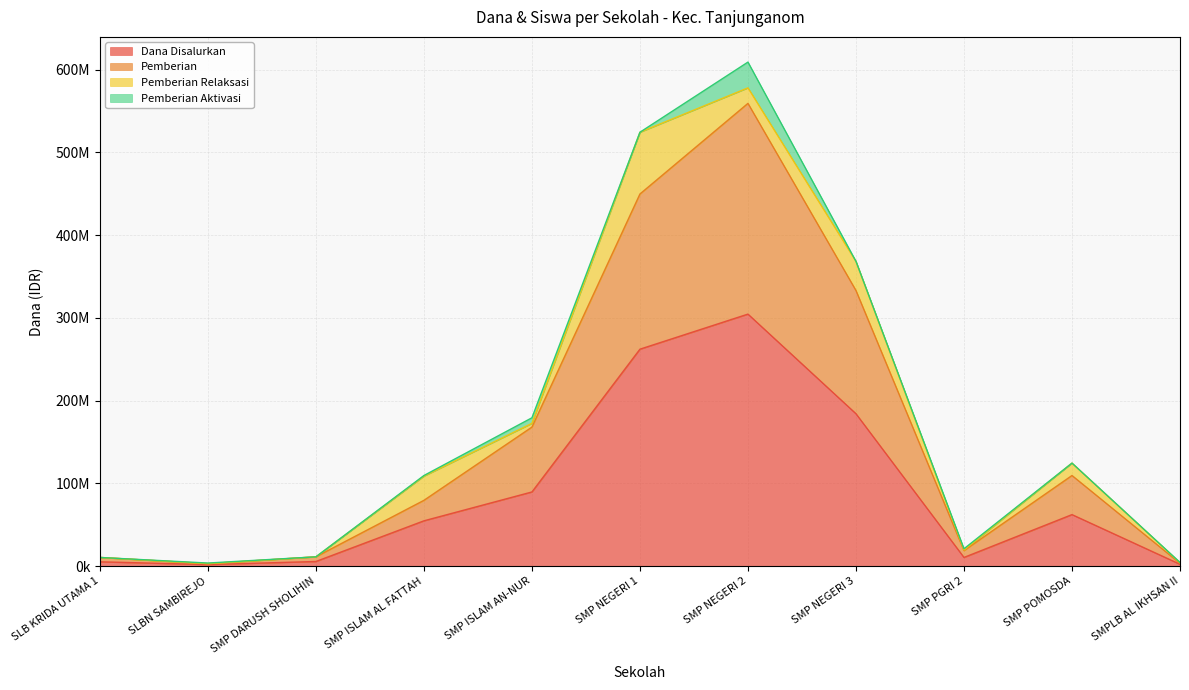

True or false: Siswa Disalurkan and Dana Disalurkan intersect in this chart.

False